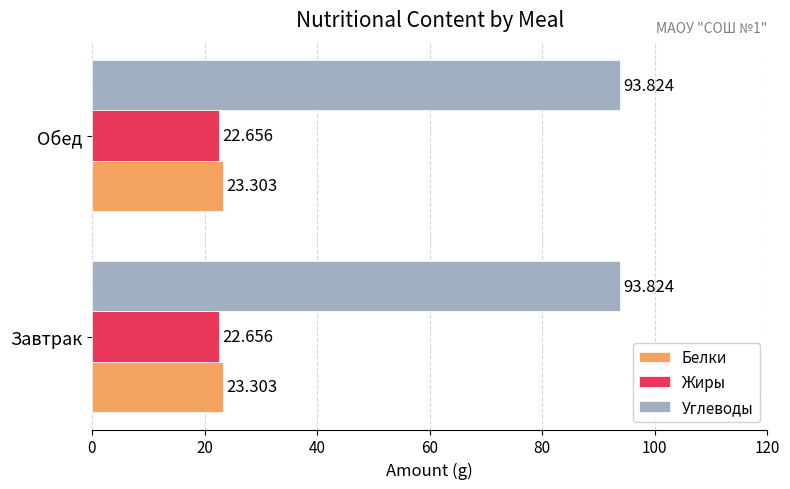

What is the average value of the Углеводы series?

93.8